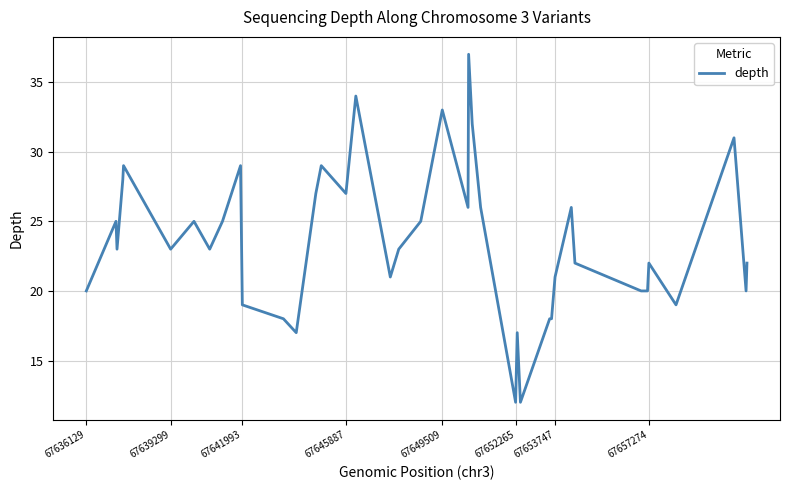

What is the maximum value shown in the chart?

37